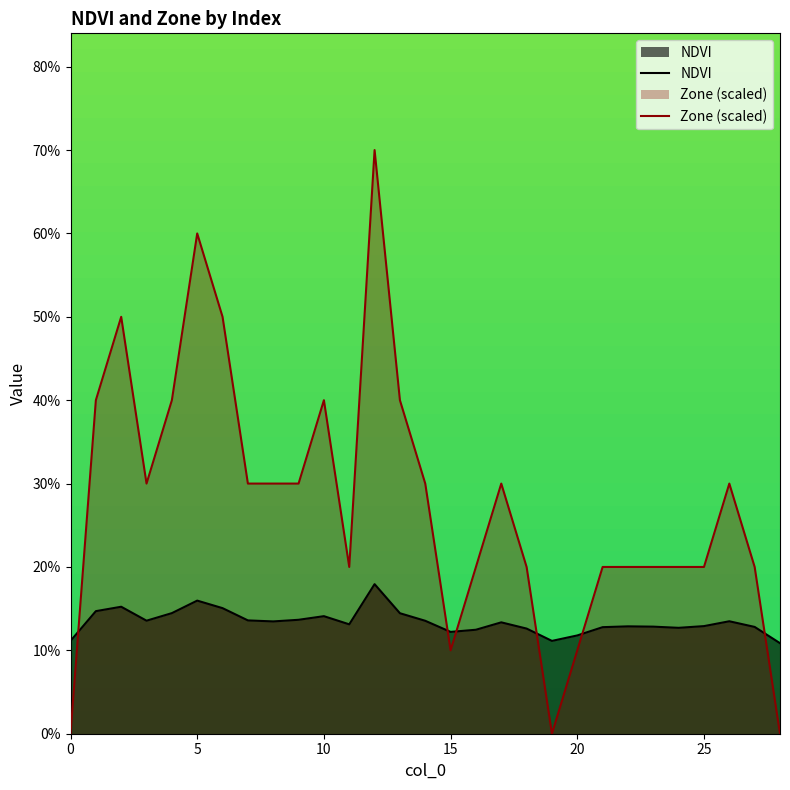

Which series ends up on top after the final intersection of Zone (scaled) and NDVI?

NDVI